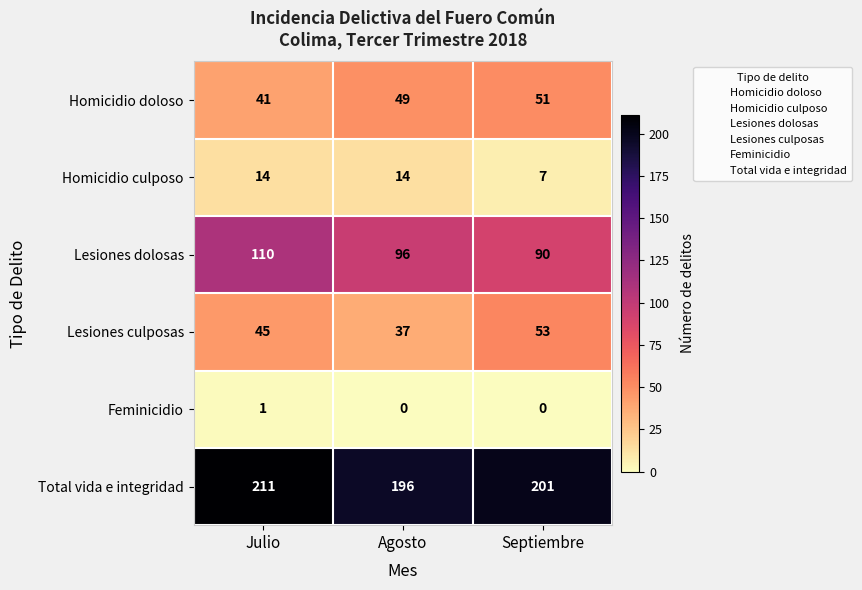

Rank the series at Agosto from lowest to highest value.

Feminicidio, Homicidio culposo, Lesiones culposas, Homicidio doloso, Lesiones dolosas, Total vida e integridad